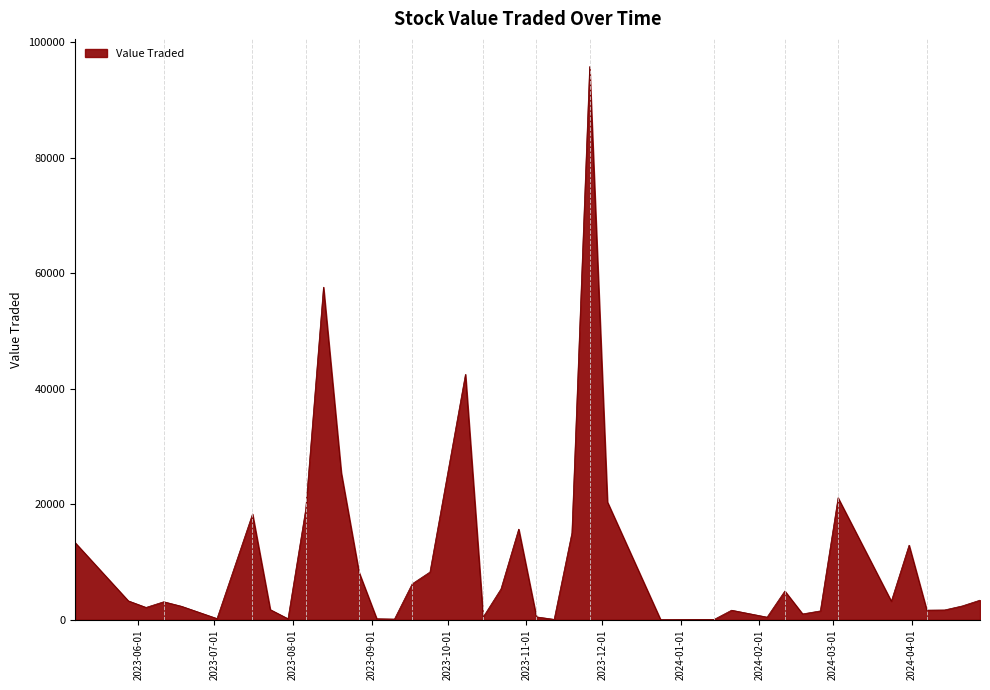

What is the maximum value shown in the chart?

95797